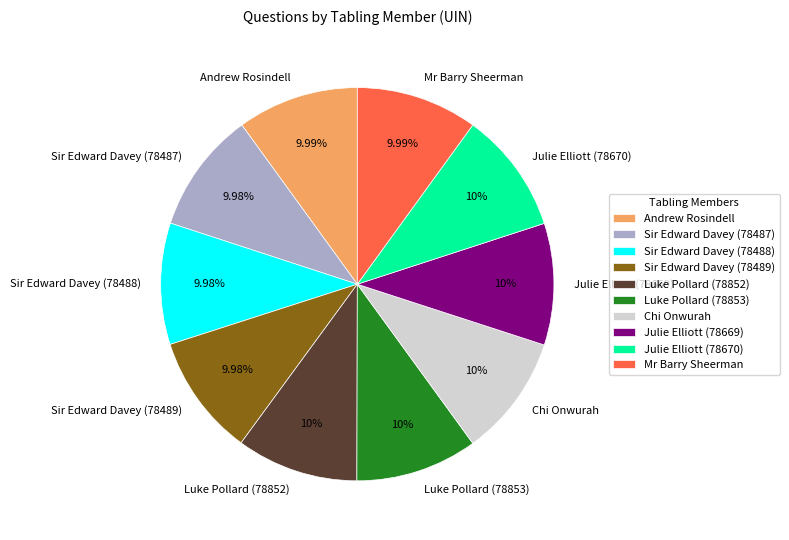

Is there a majority slice in this chart?

No